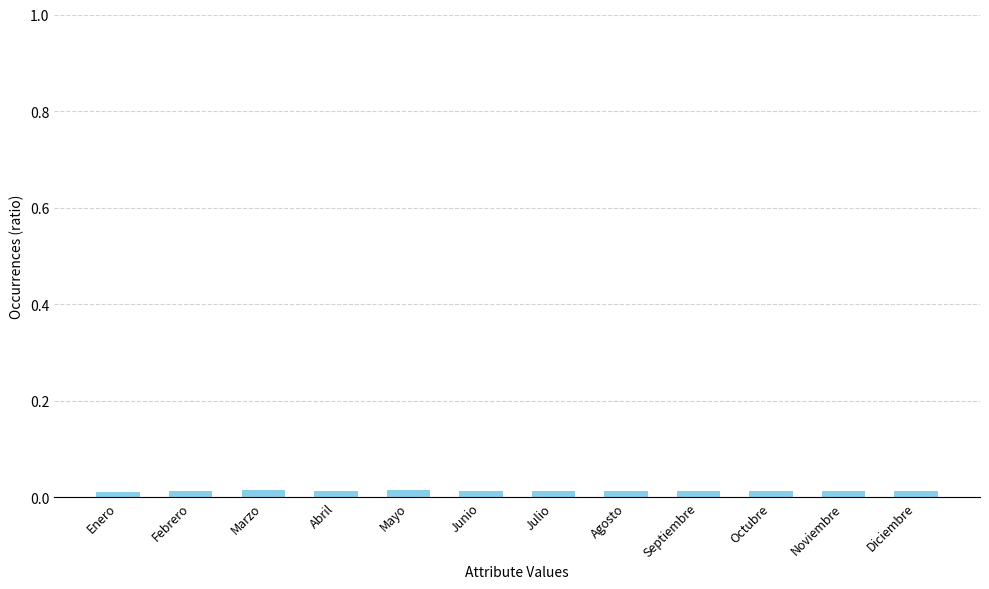

What position from the left is Abril?

4